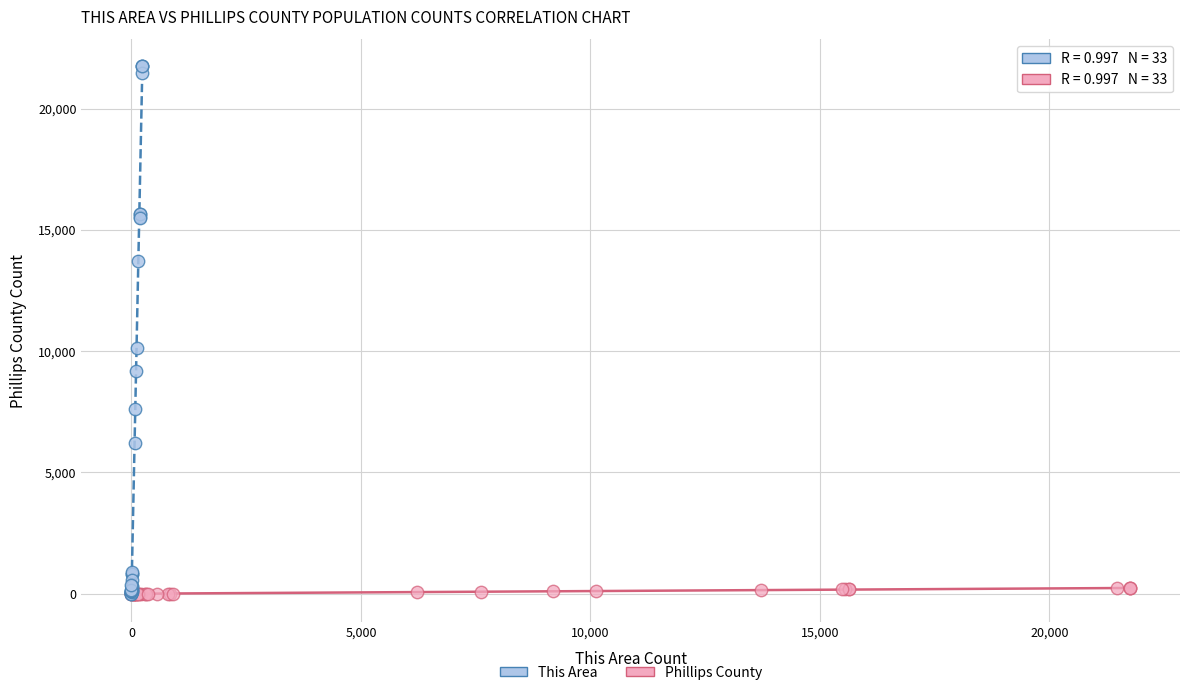

Which series has the largest Y range (max minus min)?

This Area